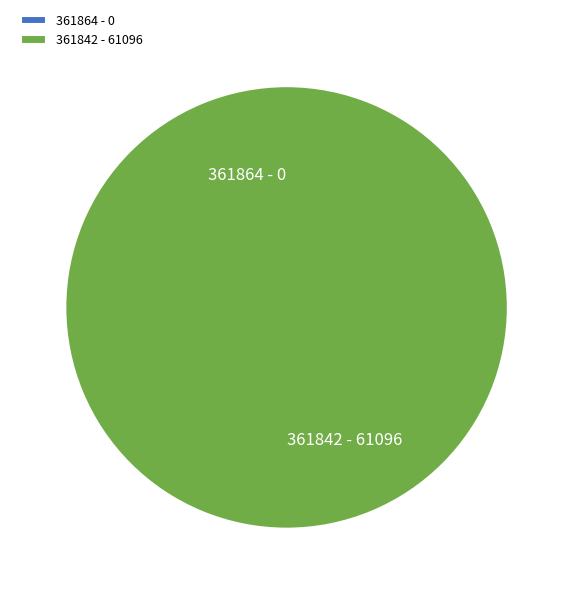

To the nearest percent, what portion does 361842 represent?

100%